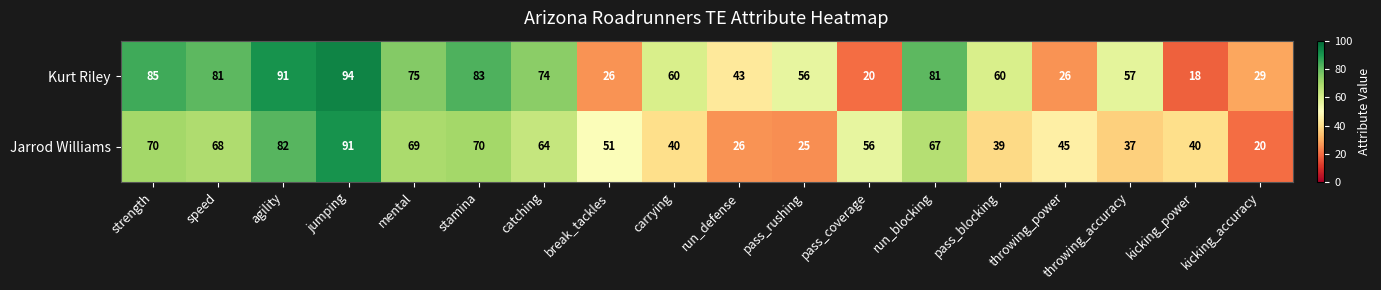

Where is Jarrod Williams nearest to the value 55?

pass_coverage